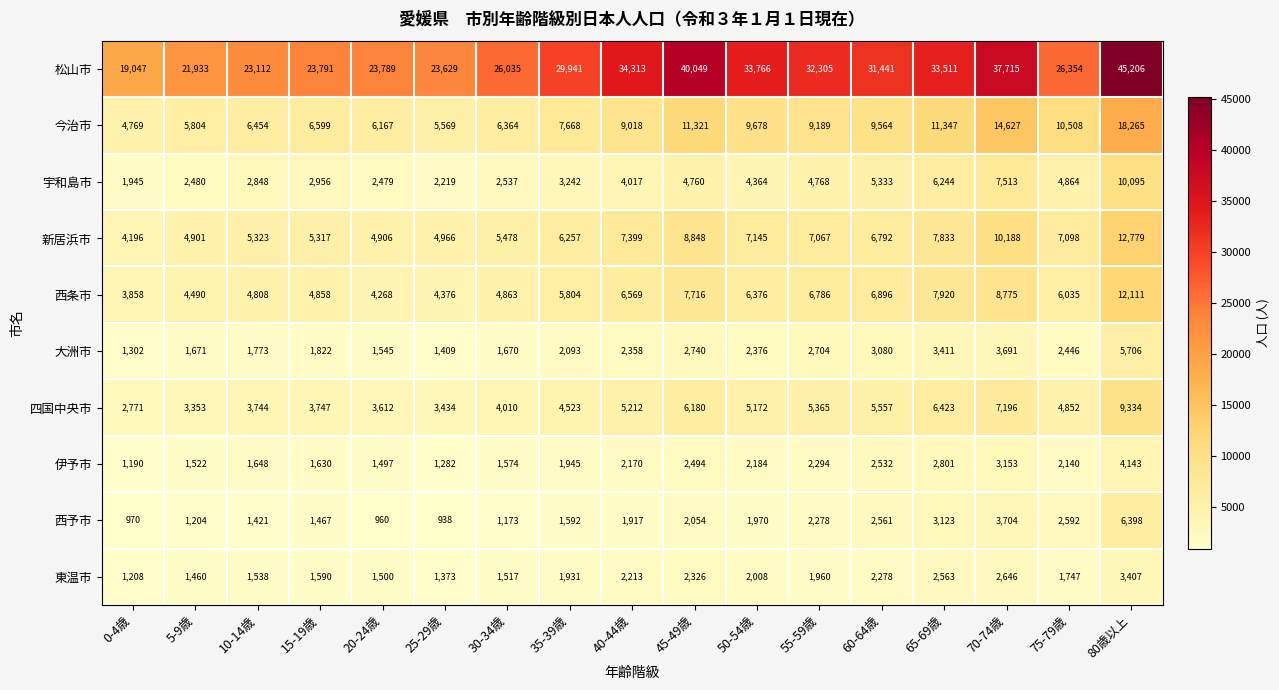

Where is 大洲市 nearest to the value 3504?

65-69歳